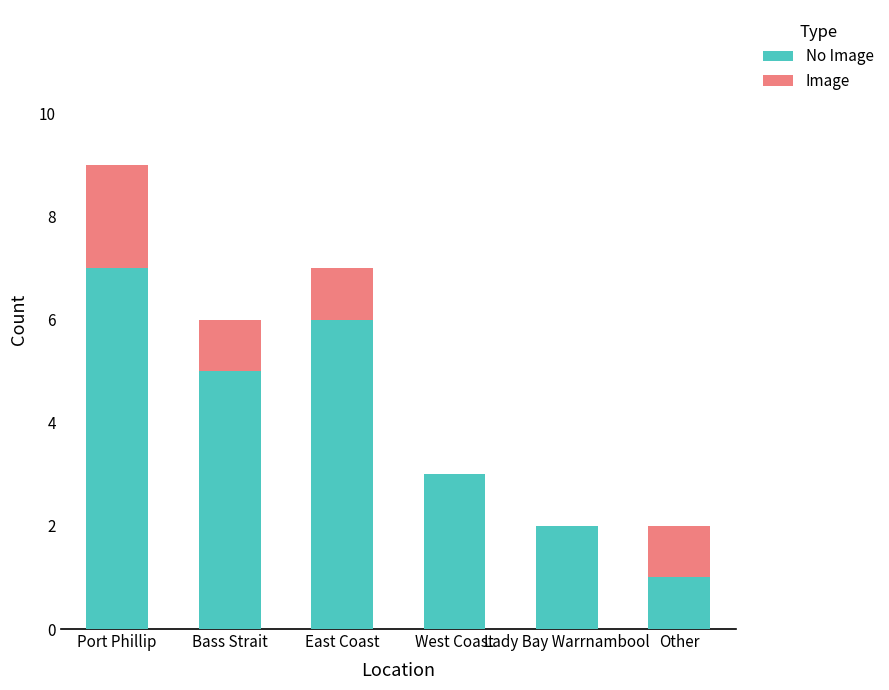

At which category is the sum across all series the highest?

Port Phillip